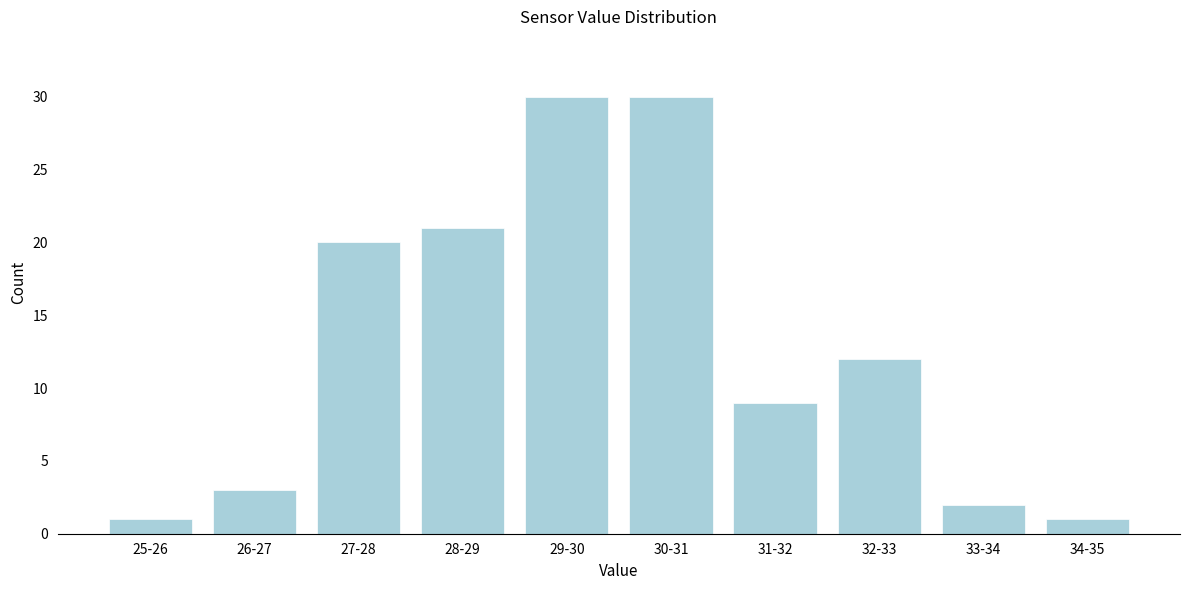

Reading left to right, extract all data points from this chart.

1	3	20	21	30	30	9	12	2	1